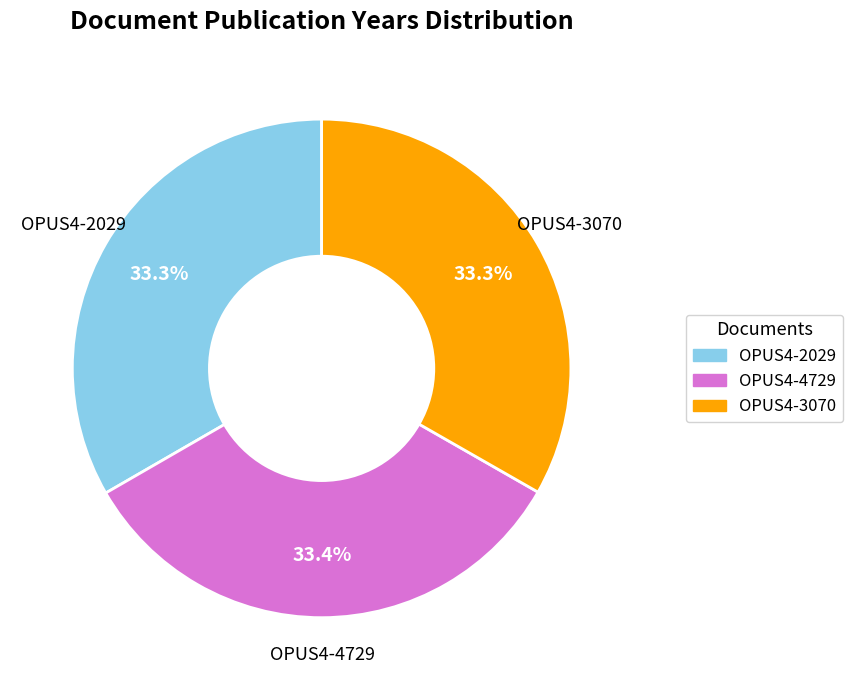

Does any single category account for the majority?

No